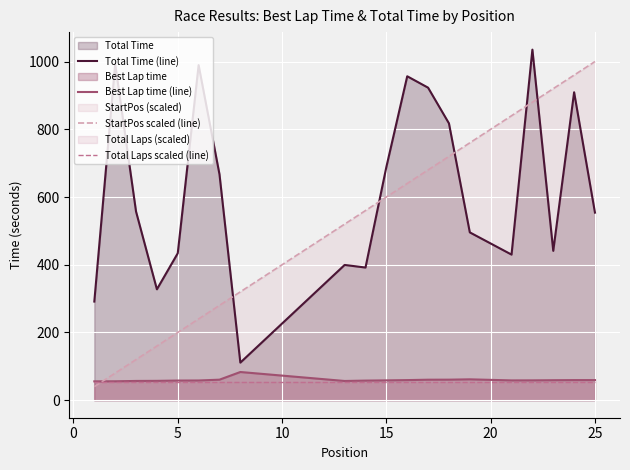

What is the sum of all Total Laps scaled (line) values?

1100.0